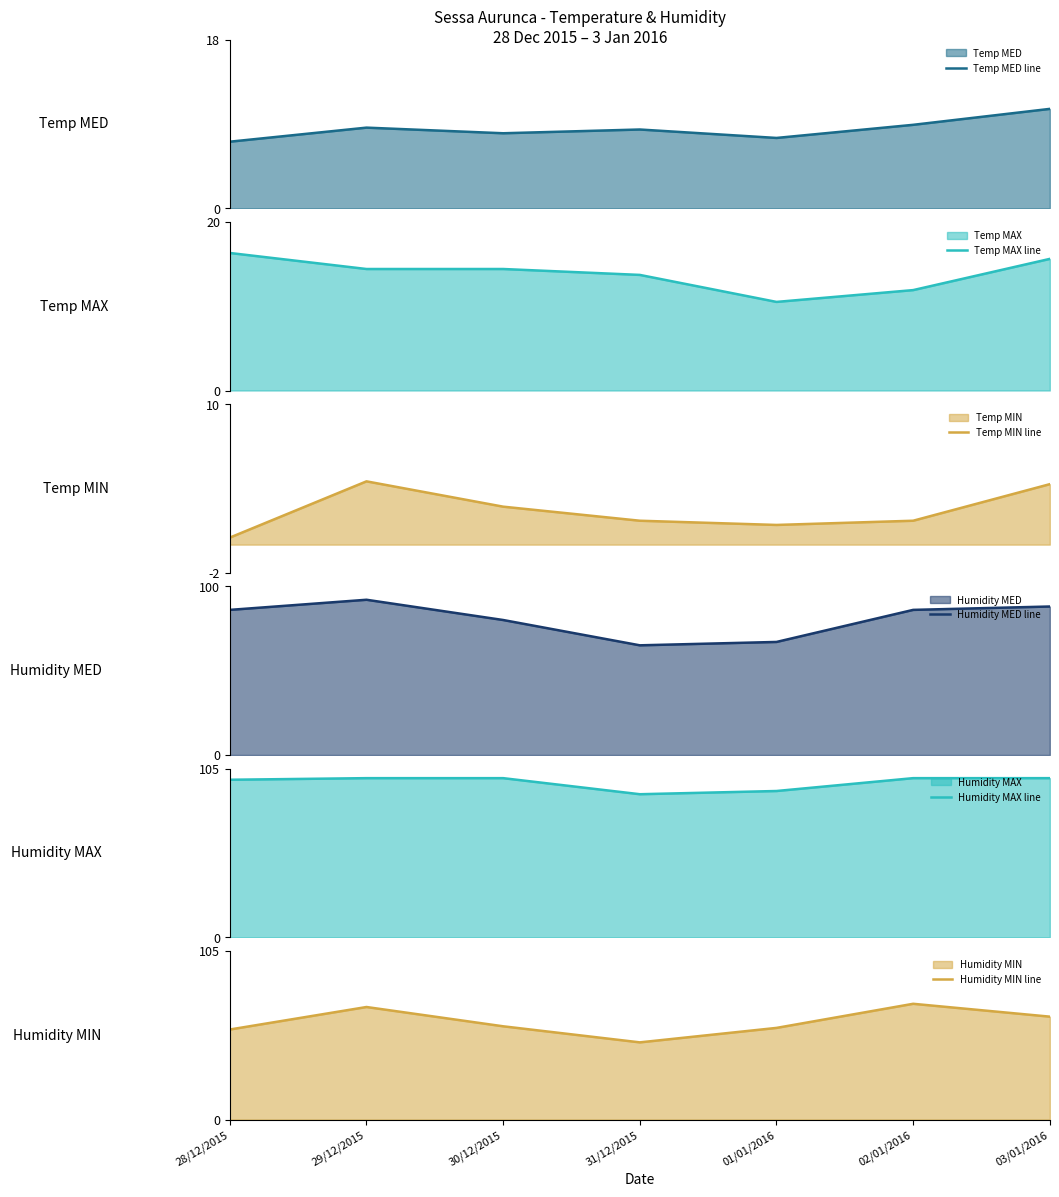

What is the approximate value of Temp MED line at 03/01/2016?

10.6